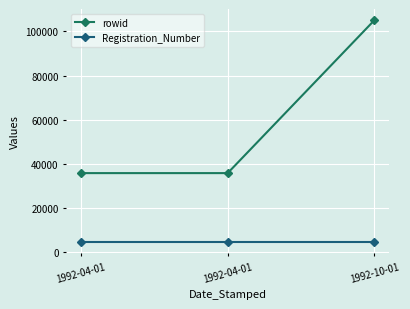

Does the chart have visible grid lines?

Yes